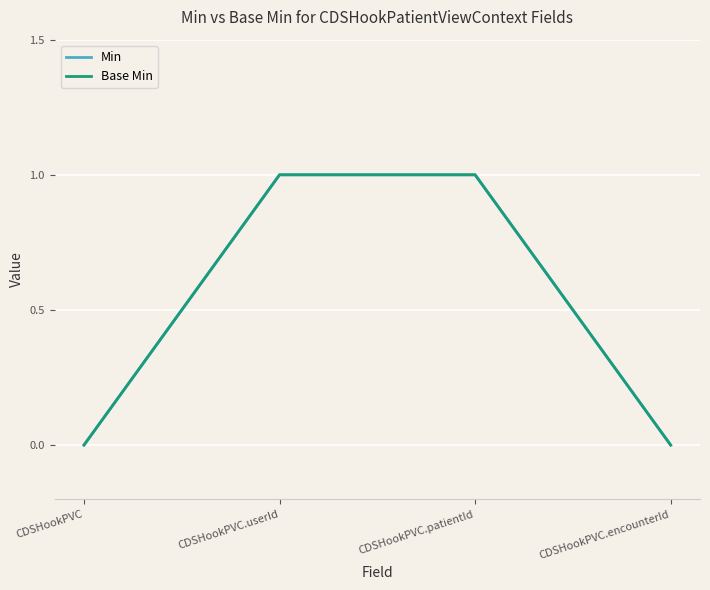

How many lines are shown in the chart?

2